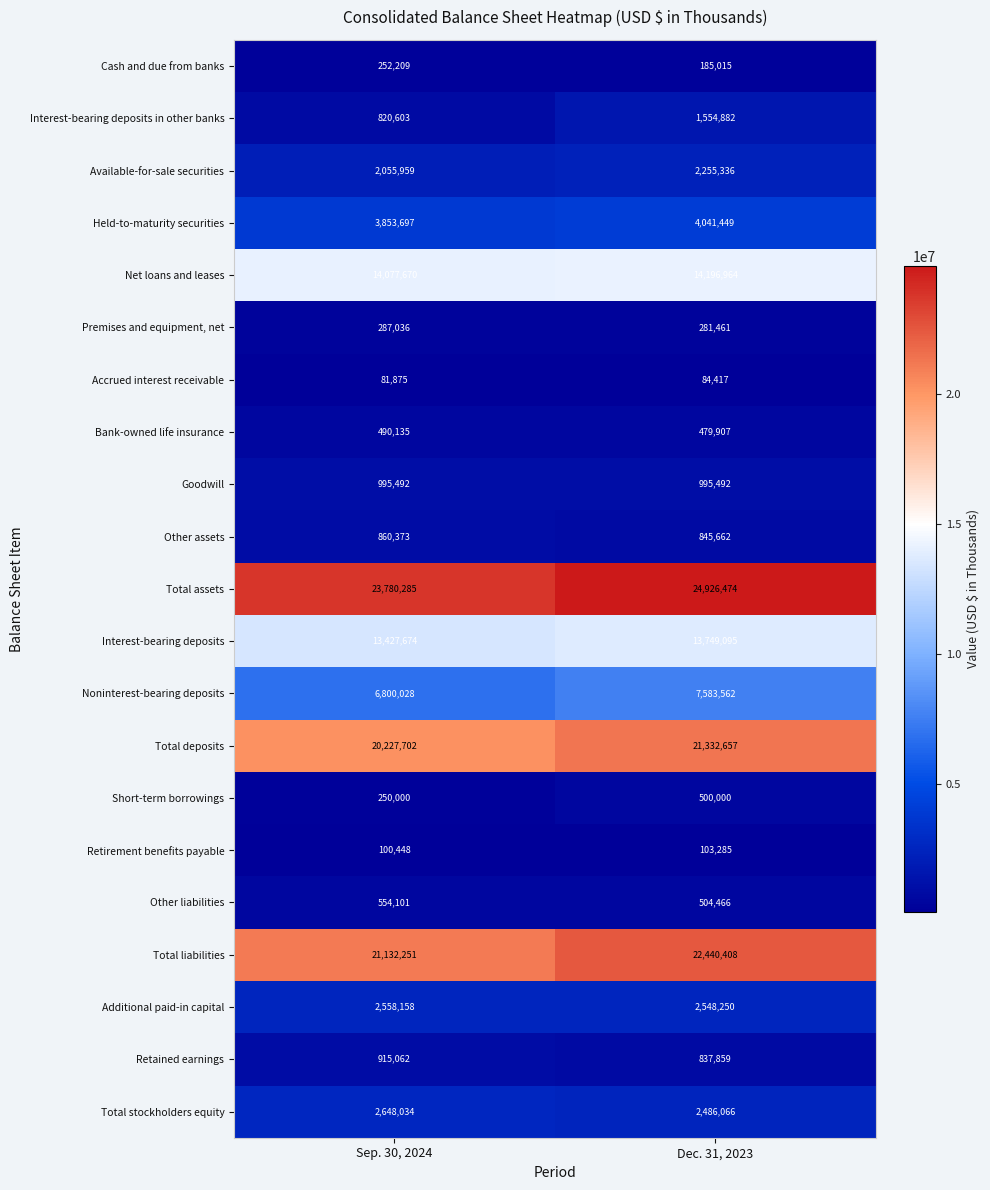

What is the maximum value shown in the chart?

24926474